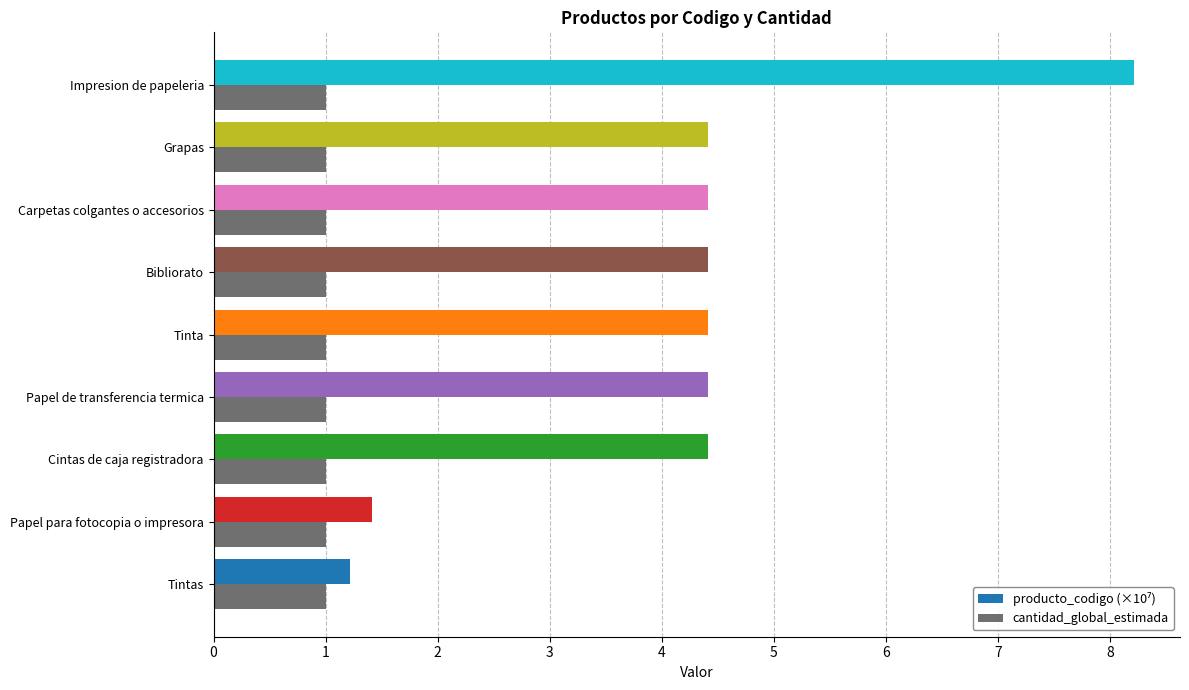

What value does the cantidad_global_estimada series have at Bibliorato?

1.0